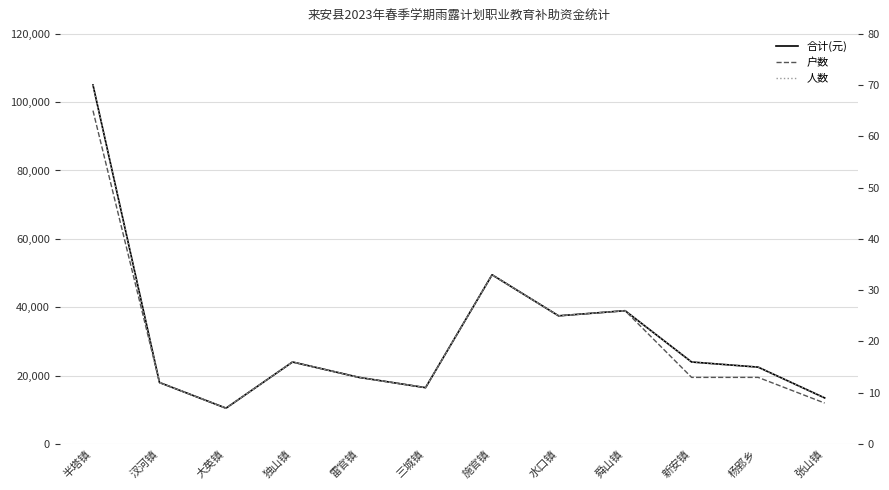

Count the number of data series in this chart.

3